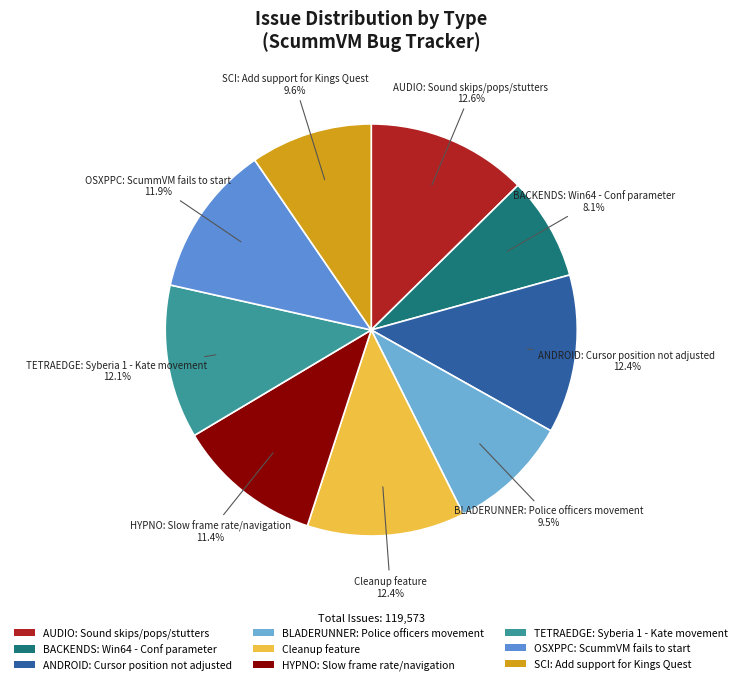

Is there a majority slice in this chart?

No